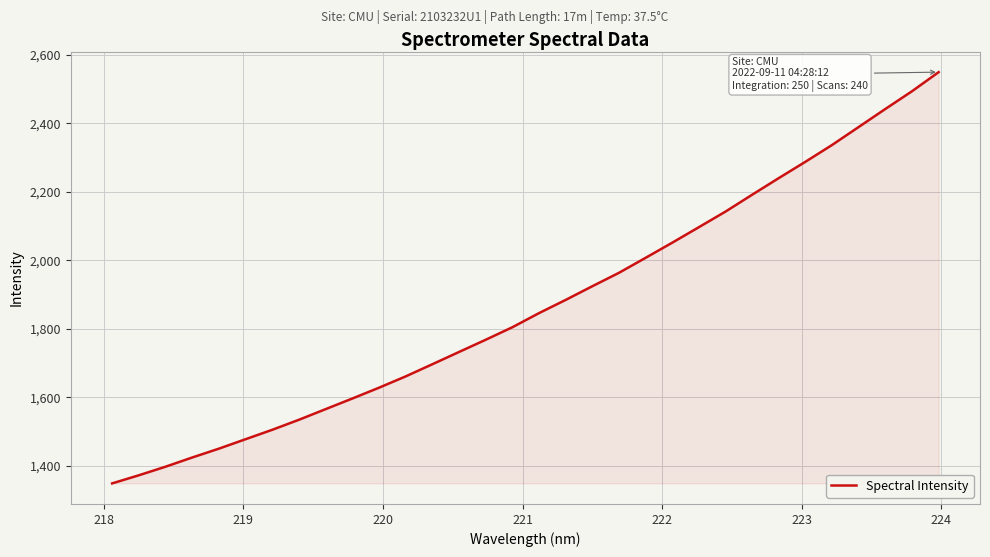

What is the difference between the maximum and minimum values?

1200.7